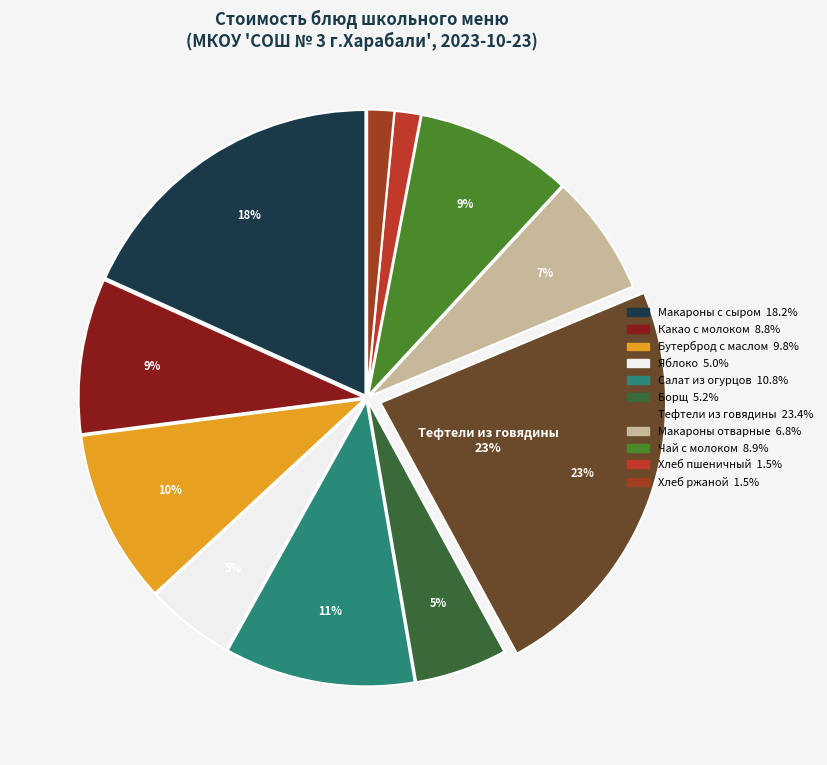

To the nearest percent, what is the difference between the largest and smallest slice percentages?

22%